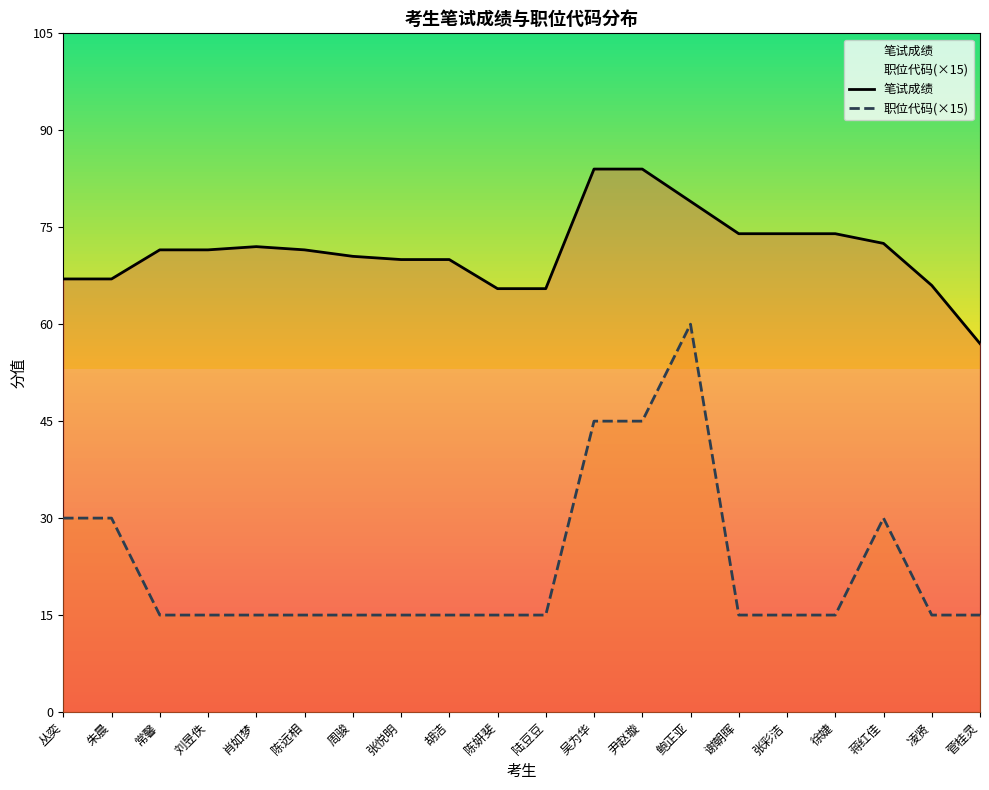

The 职位代码(×15) series shows 42.4 at 朱晨. True or false?

False